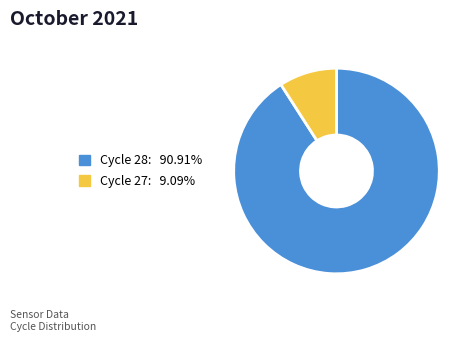

Is there any slice that represents more than half of the pie?

Yes